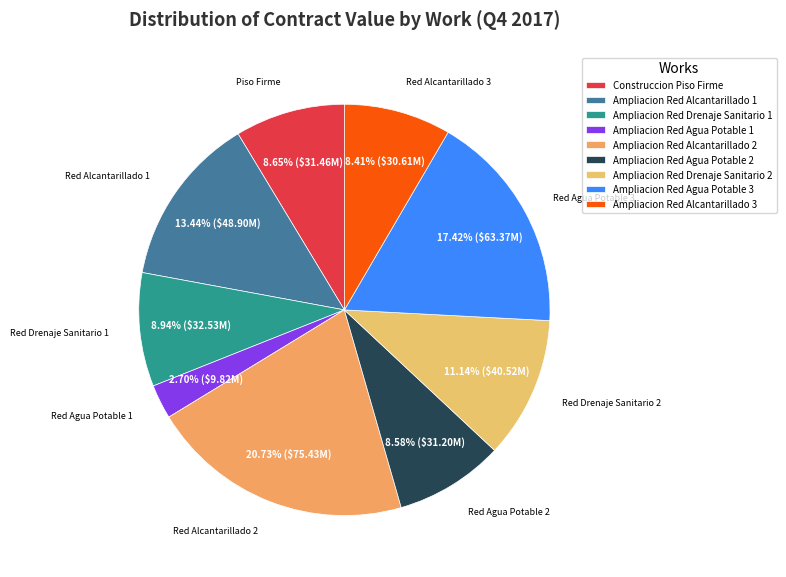

What percentage is NOT represented by Ampliacion Red Alcantarillado 3?

91.6%